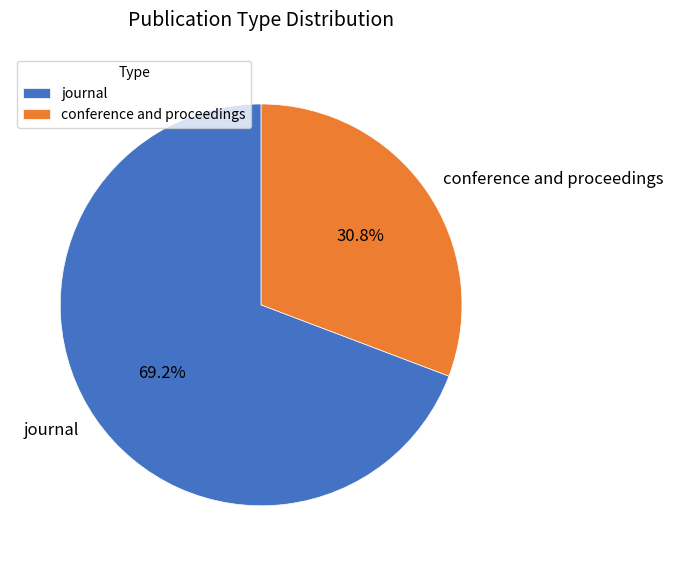

Rank the categories by value from lowest to highest.

conference and proceedings, journal